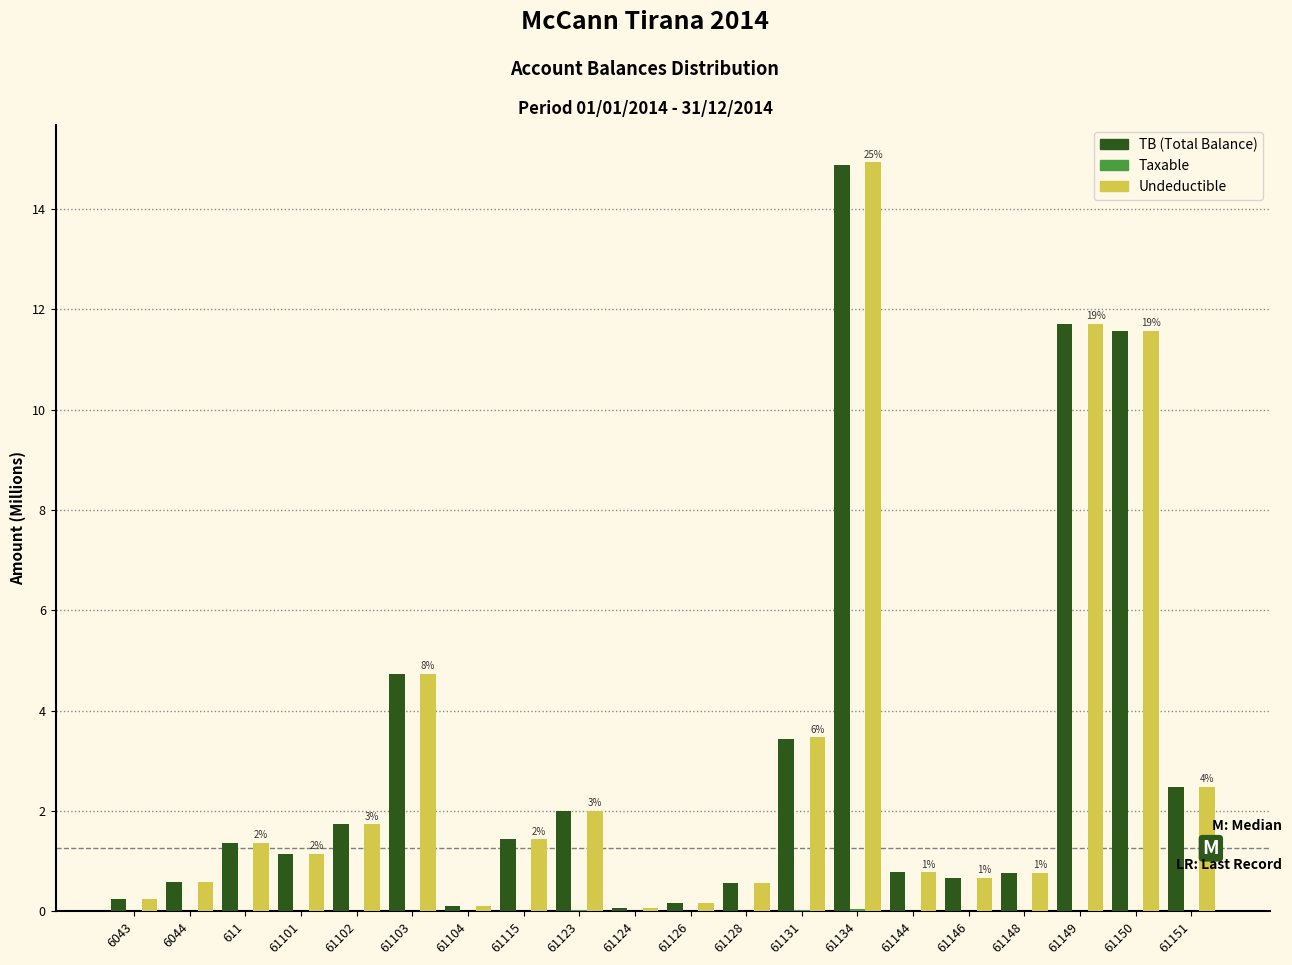

What is the total value across all series at 61150?

23.1